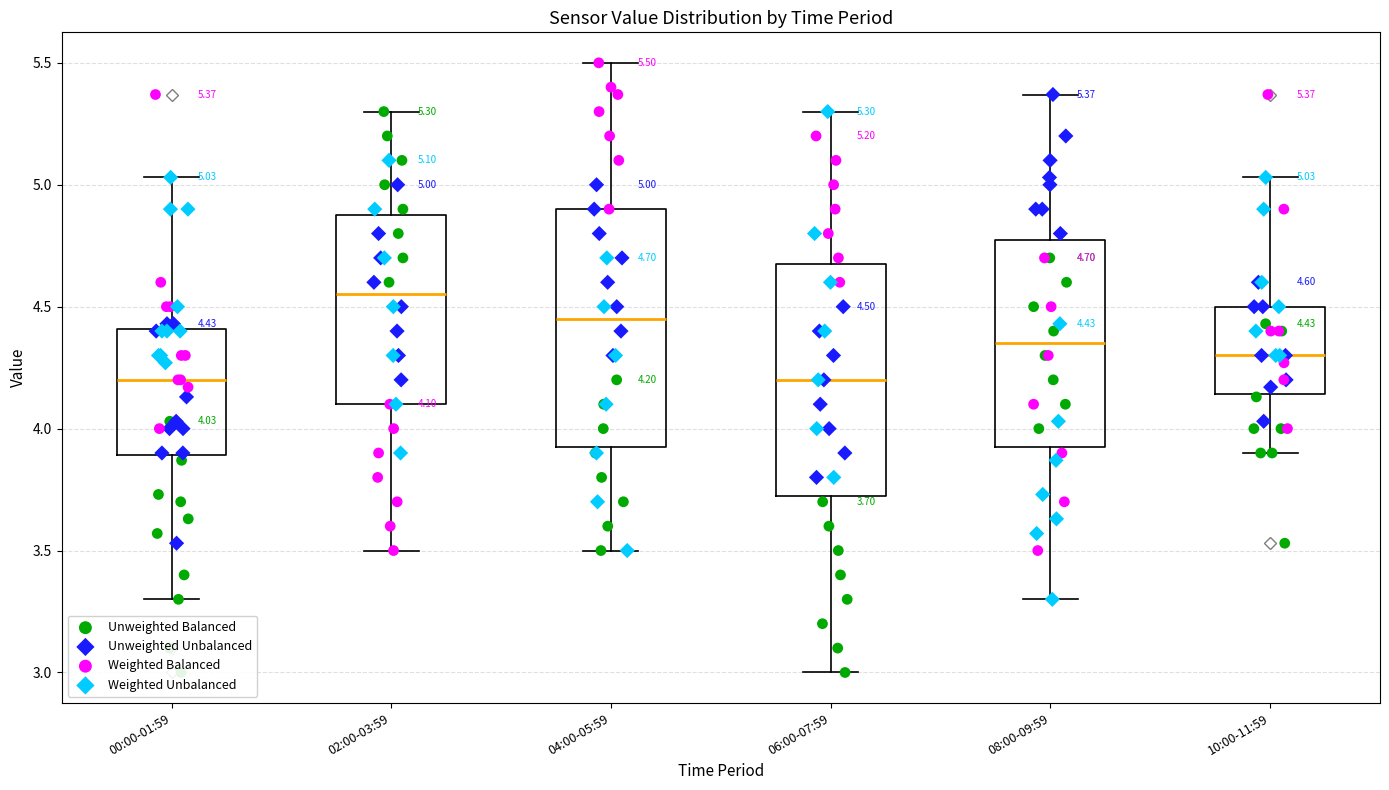

Which box has the highest median line?

02:00-03:59